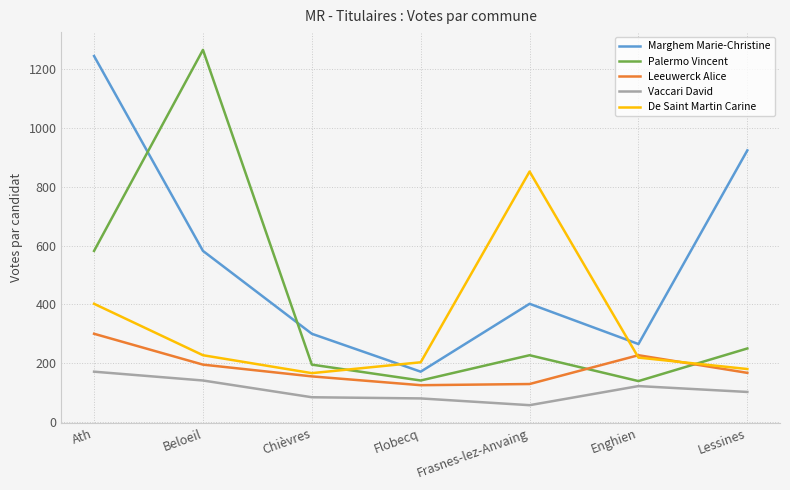

What is the lowest value of the Vaccari David series?

57